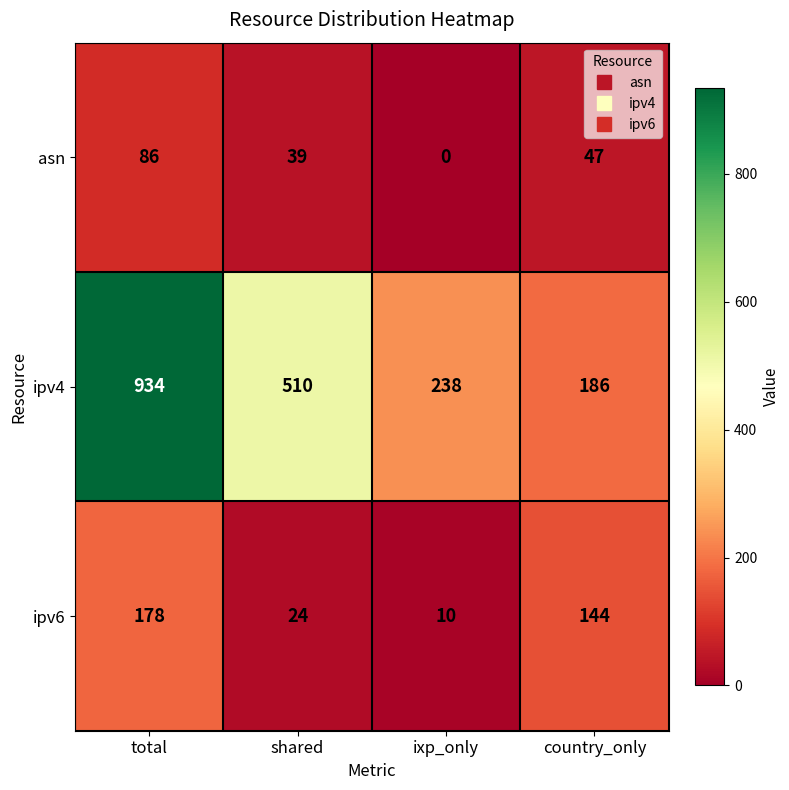

What is the sum of all ipv6 values?

356